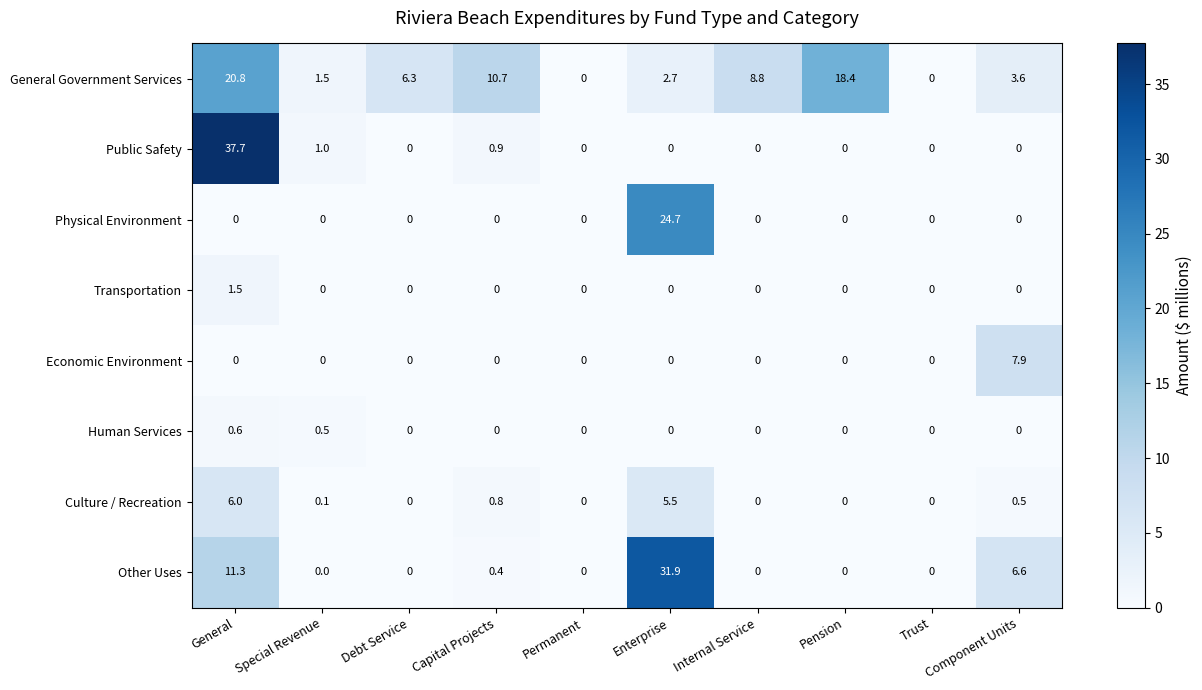

What is the maximum value for Economic Environment?

7.9